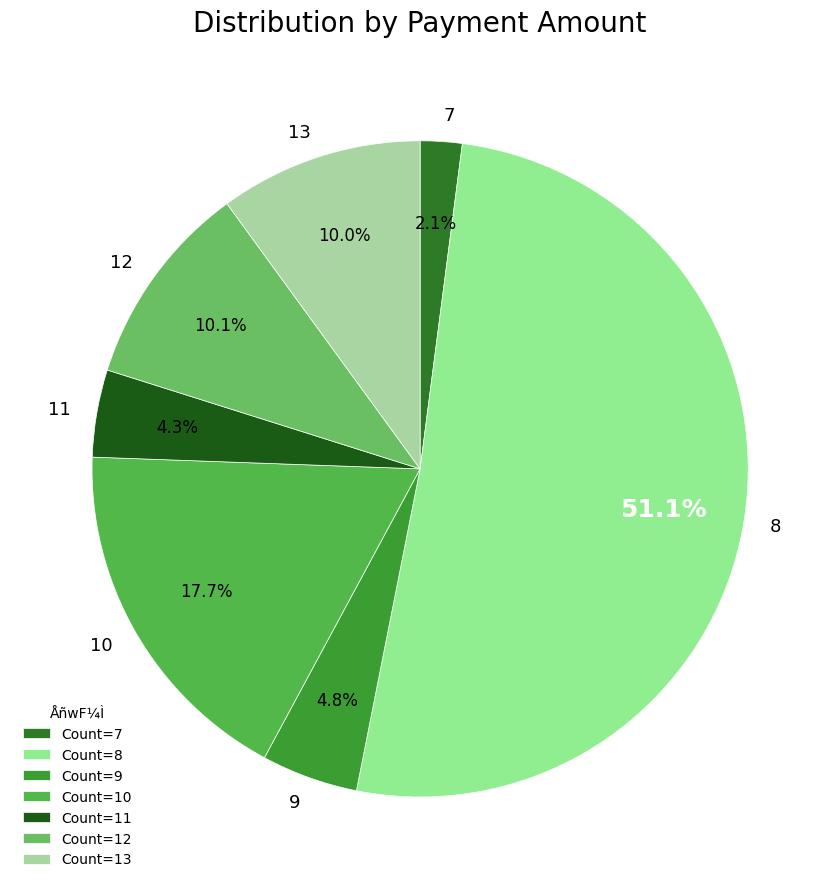

To the nearest percent, what percentage of the pie is 10?

18%